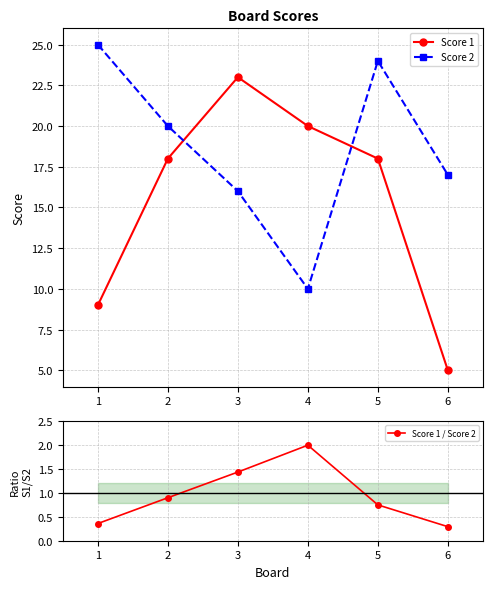

Reading left to right, transcribe all the data shown in this chart.

Score 1: 1=9.0	2=18.0	3=23.0	4=20.0	5=18.0	6=5.0
Score 2: 1=25.0	2=20.0	3=16.0	4=10.0	5=24.0	6=17.0
Score 1 / Score 2: 1=0.4	2=0.9	3=1.4	4=2.0	5=0.8	6=0.3